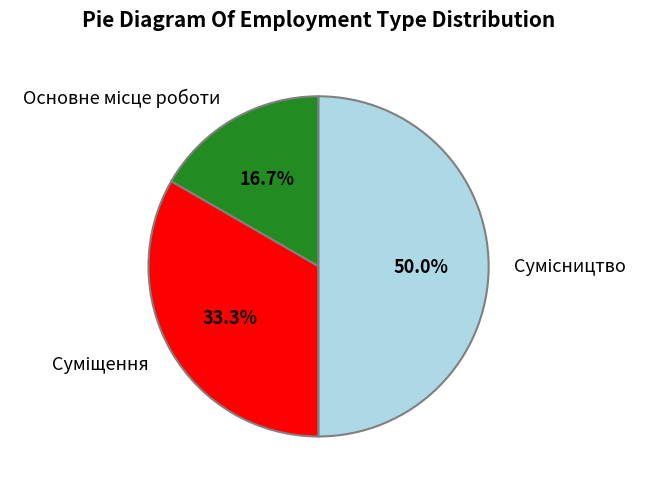

What is the ratio of the value at Основне місце роботи to the value at Сумісництво?

0.3